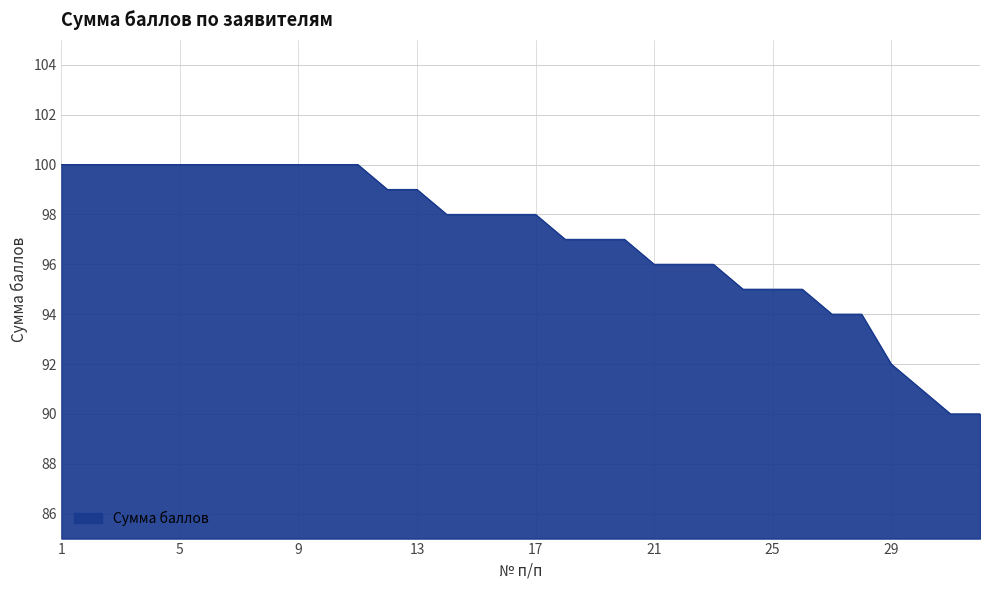

What is the average value?

97